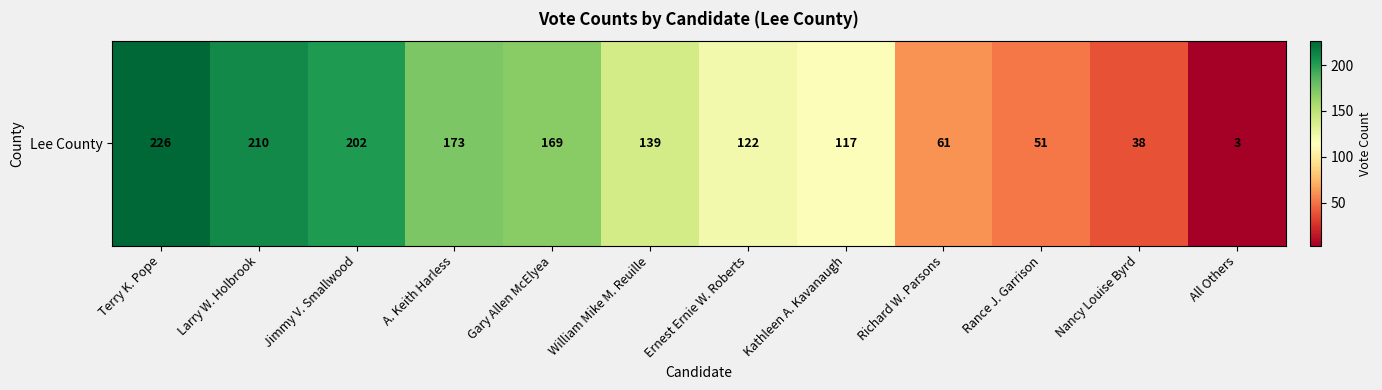

What is the average value?

126